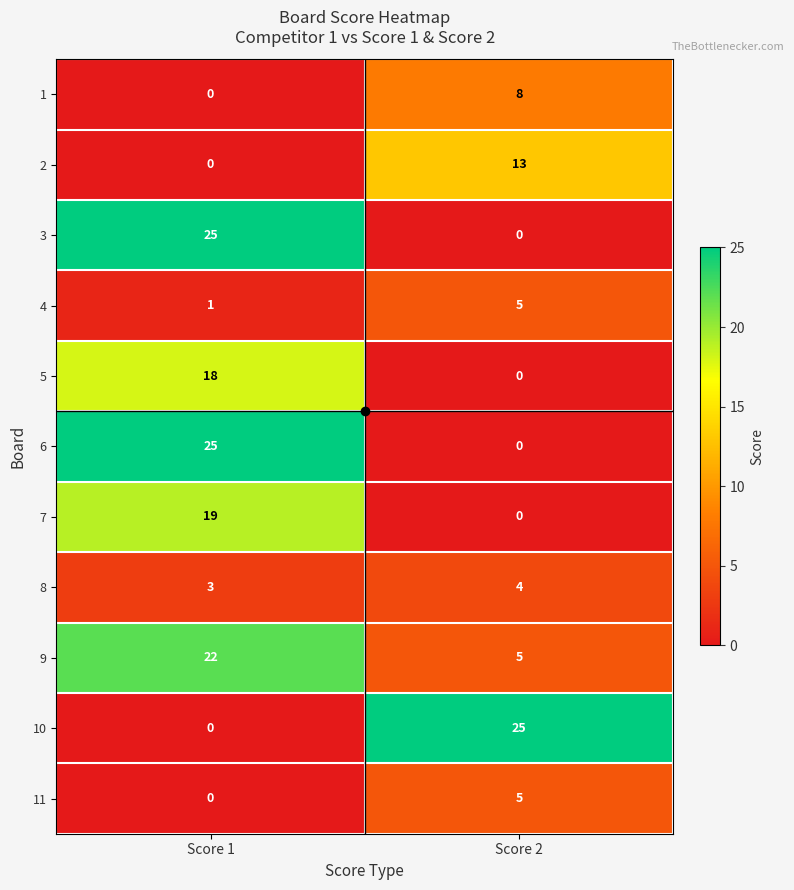

Which category has the highest value in the 10 series?

Score 2